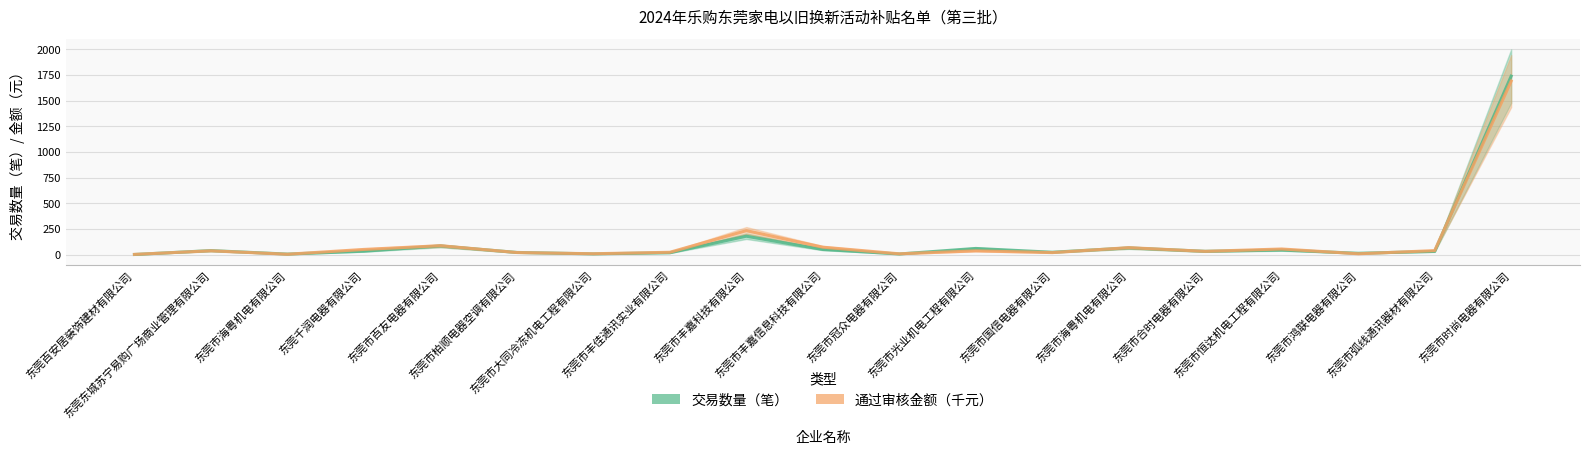

What is the label of the 9th point from the right?

东莞市冠众电器有限公司